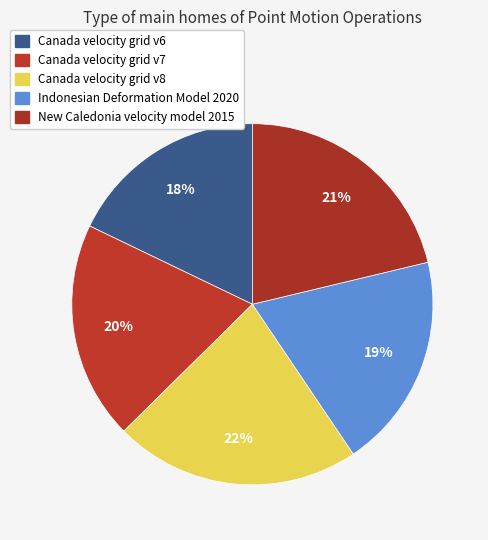

True or false: Canada velocity grid v6 accounts for 28% of the total.

False